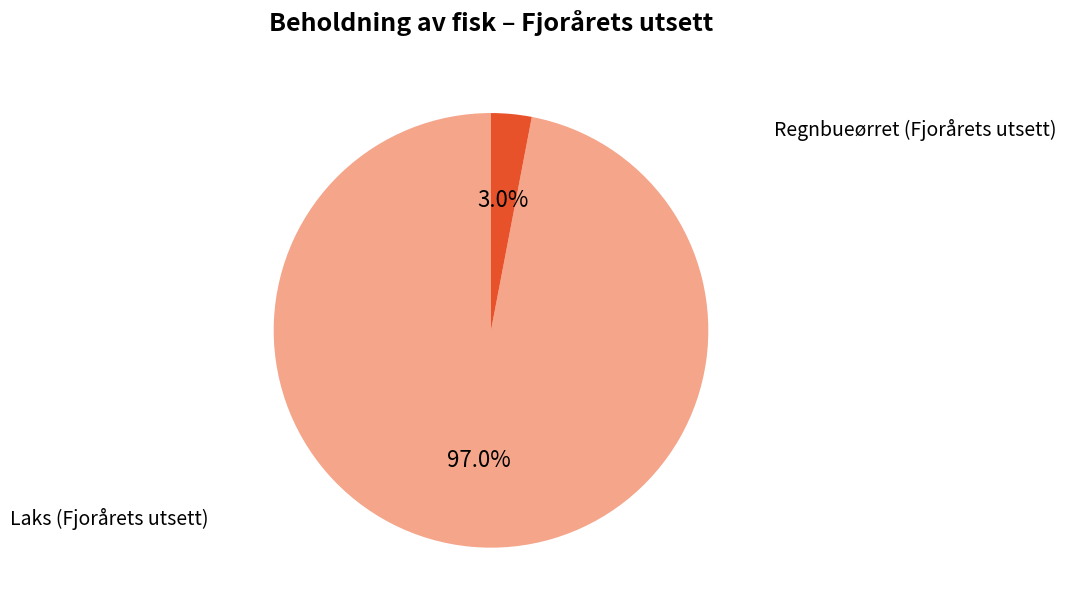

Which category accounts for the majority?

Laks (Fjorårets utsett)